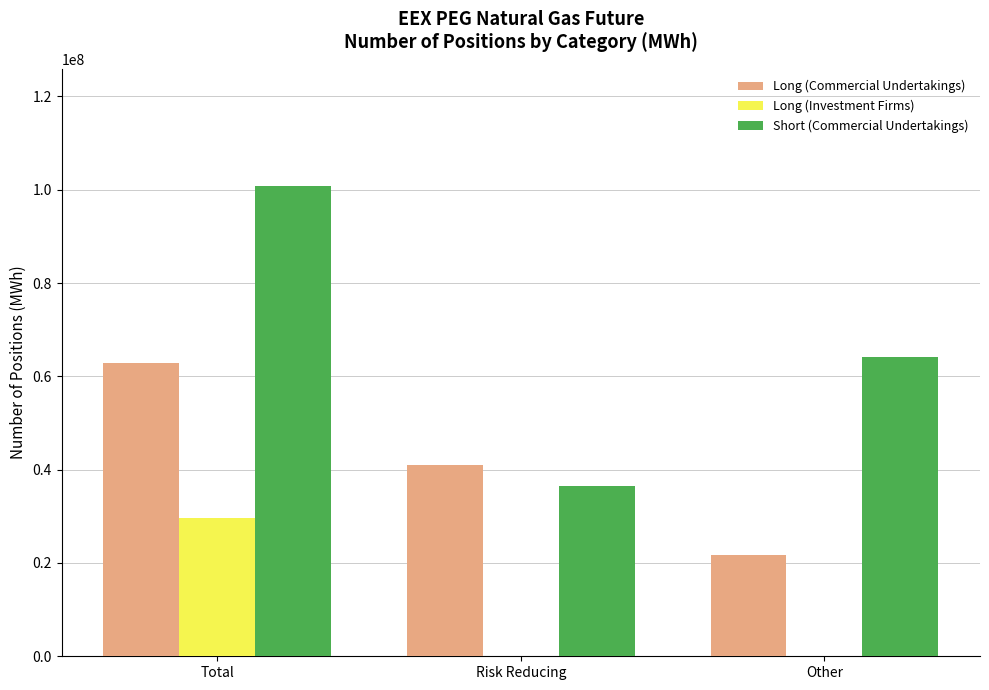

At which category is the sum across all series the highest?

Total